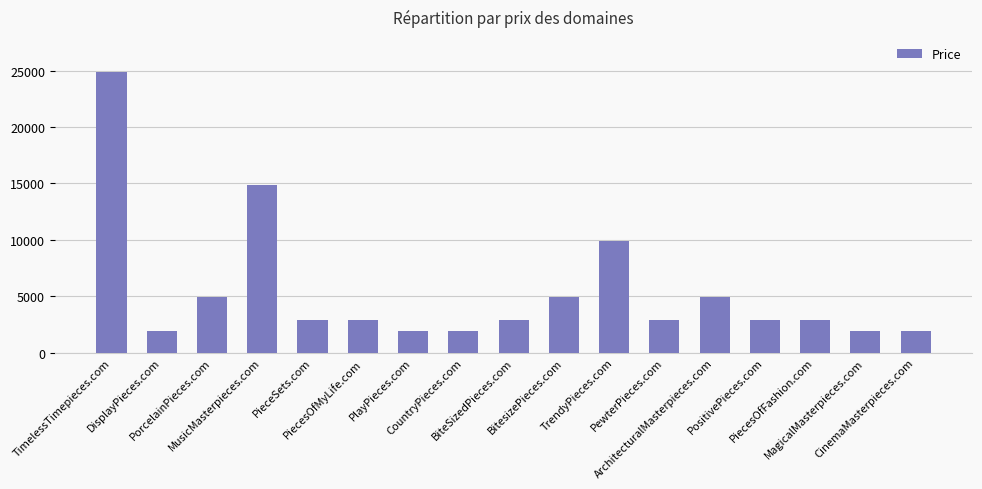

Reading right to left, extract all data points from this chart.

CinemaMasterpieces.com=1888	MagicalMasterpieces.com=1888	PiecesOfFashion.com=2888	PositivePieces.com=2888	ArchitecturalMasterpieces.com=4888	PewterPieces.com=2888	TrendyPieces.com=9888	BitesizePieces.com=4888	BiteSizedPieces.com=2888	CountryPieces.com=1888	PlayPieces.com=1888	PiecesOfMyLife.com=2888	PieceSets.com=2888	MusicMasterpieces.com=14888	PorcelainPieces.com=4888	DisplayPieces.com=1888	TimelessTimepieces.com=24888